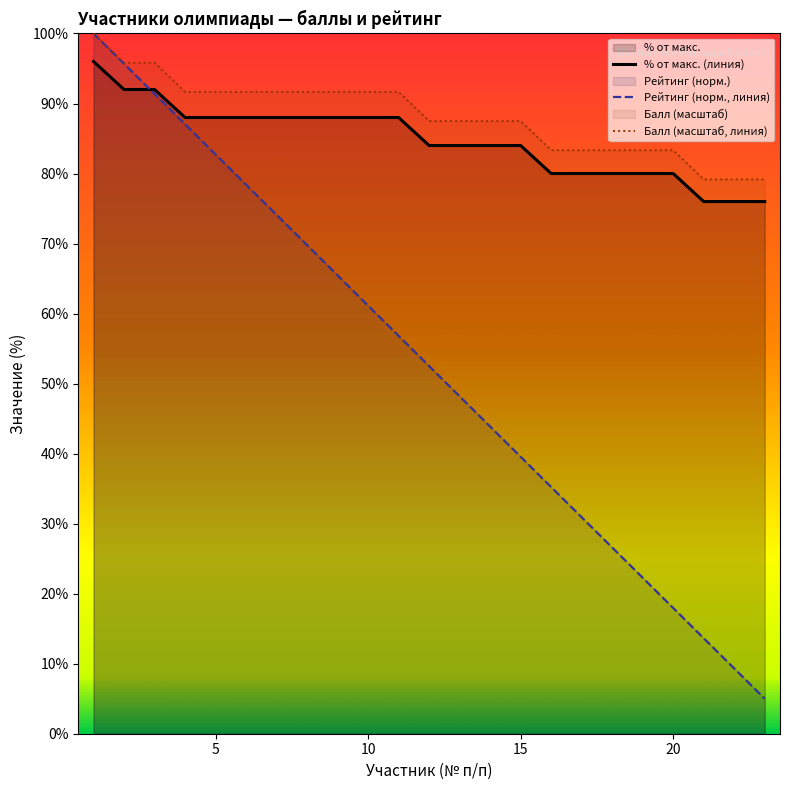

What is the difference between the maximum and minimum values in the Рейтинг (норм., линия) series?

95.0